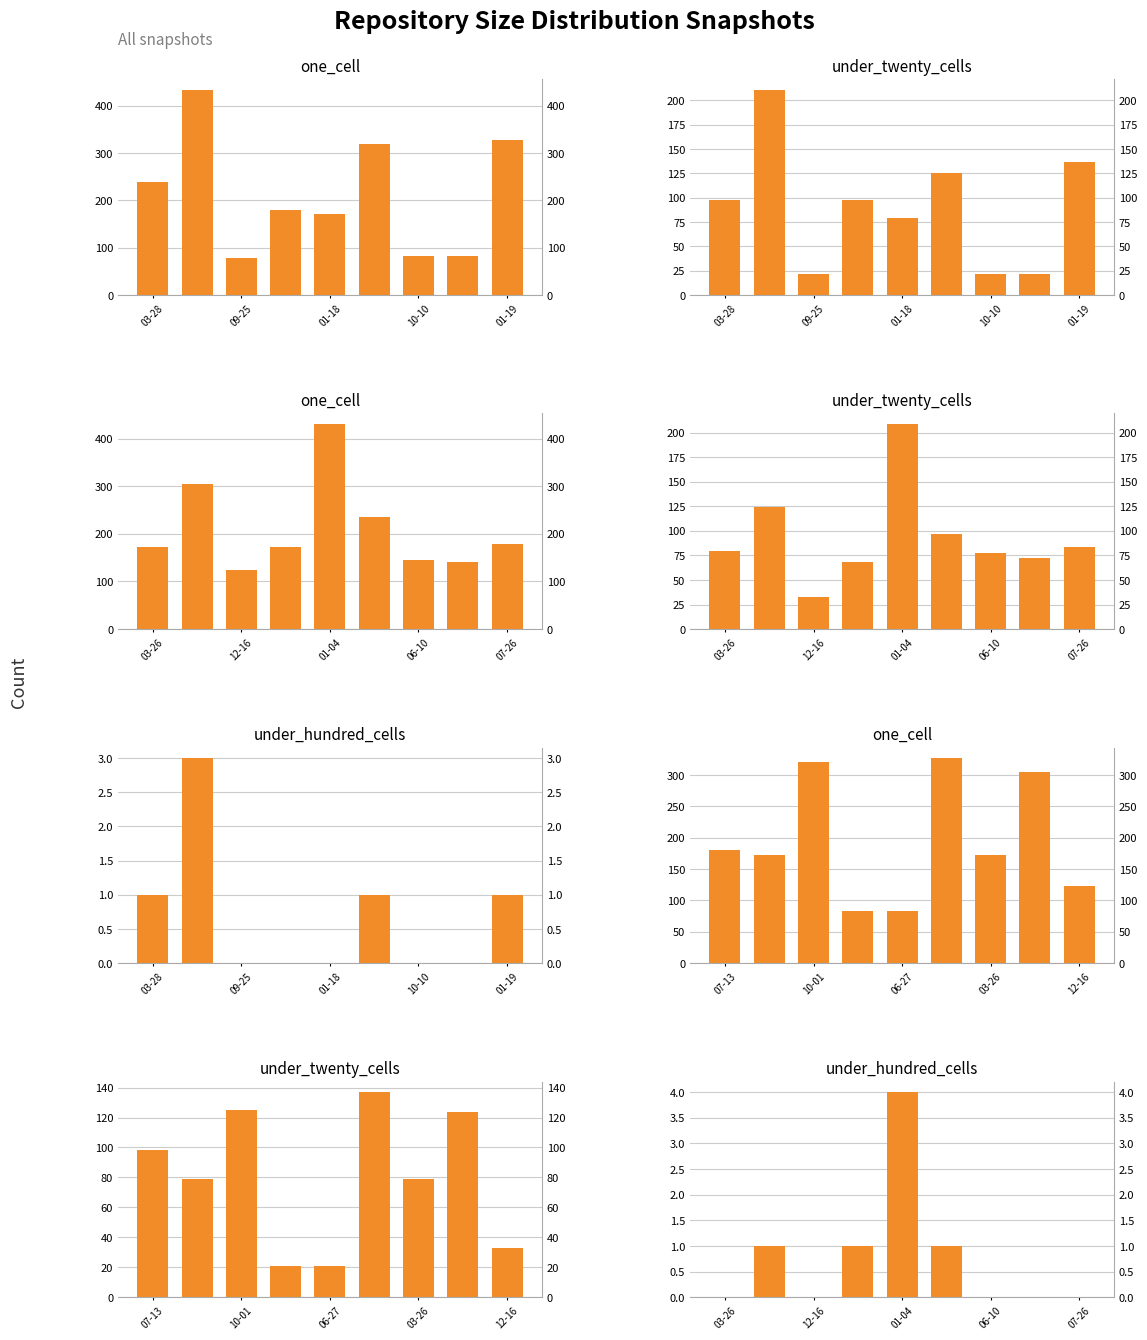

Are the bars horizontal?

No